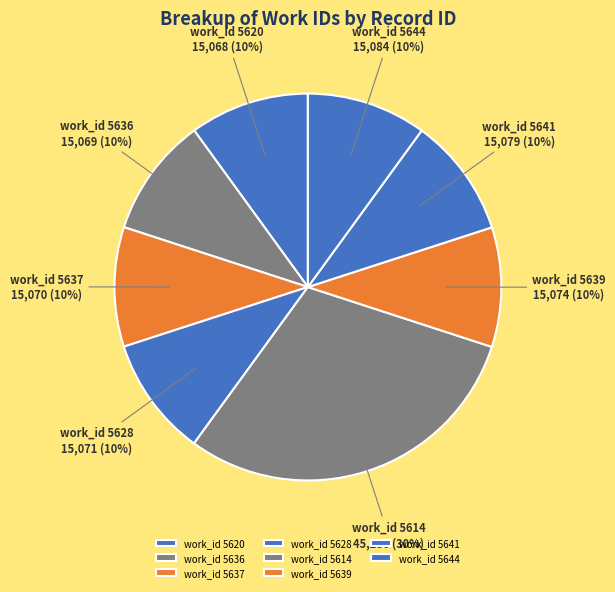

What is the ratio of the value at work_id 5620 to the value at work_id 5628?

1.0